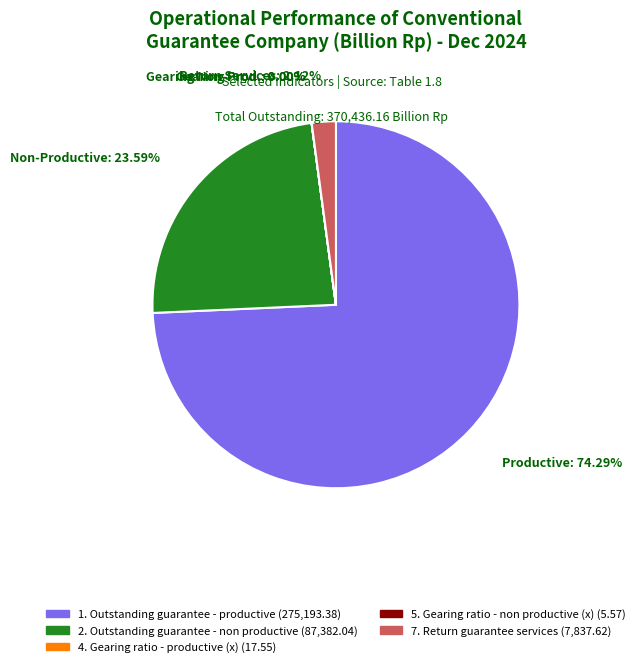

Is there a majority slice in this chart?

Yes